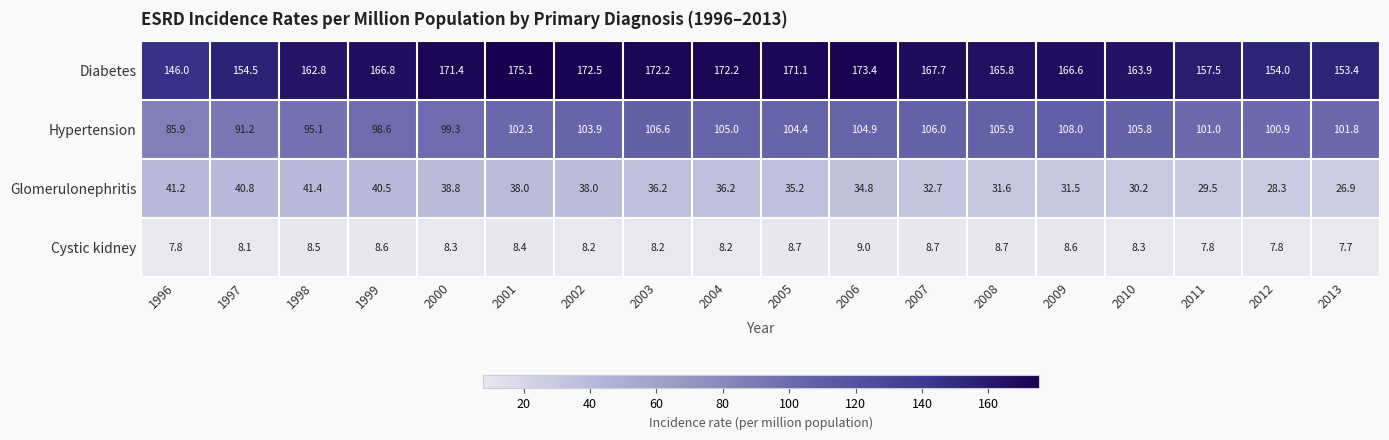

List the series in order of their overall mean, lowest first.

Cystic kidney, Glomerulonephritis, Hypertension, Diabetes